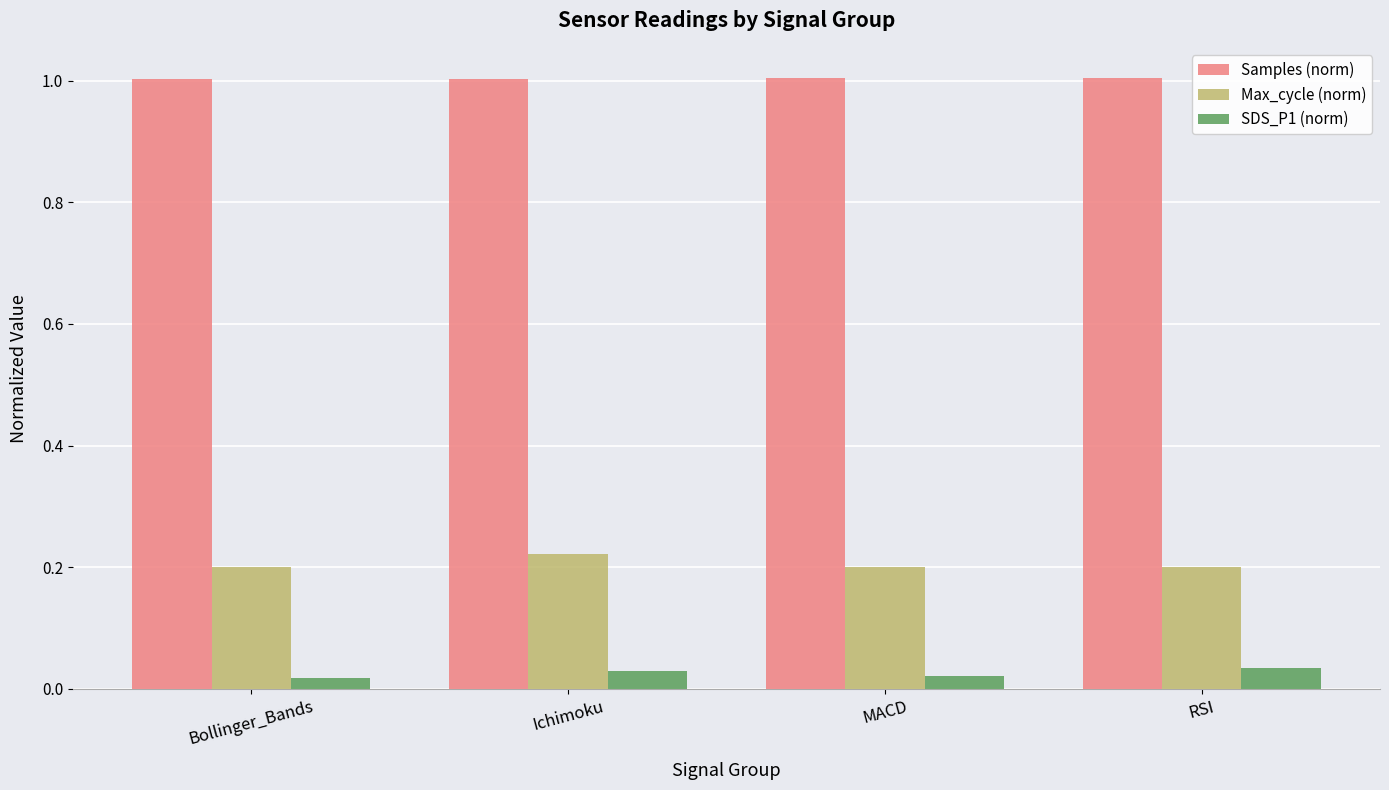

The value of Samples (norm) at Bollinger_Bands is 0.6. True or false?

False